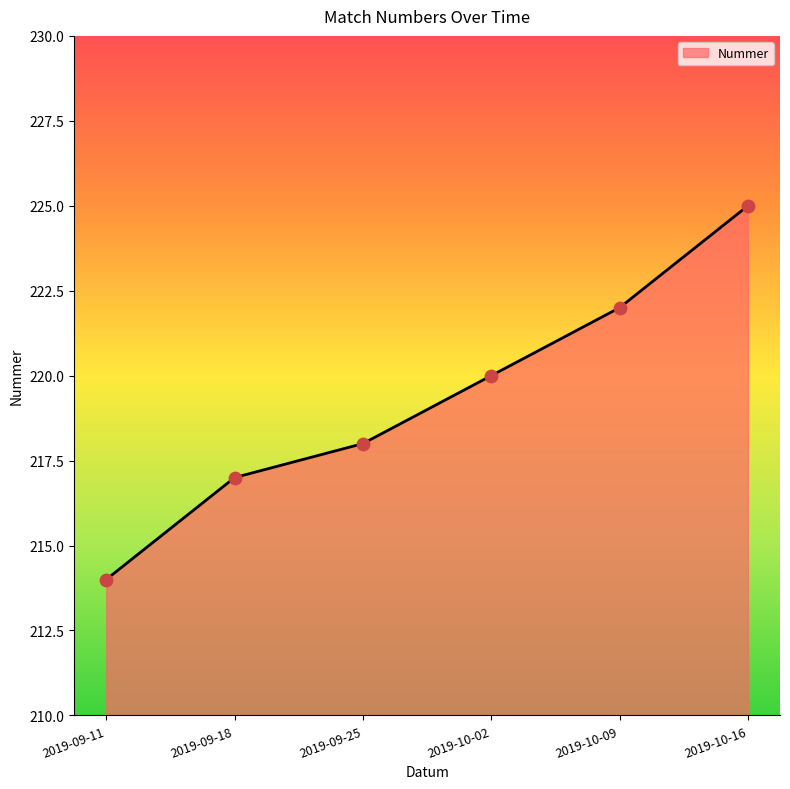

What is the ratio of the value at 2019-09-18 to the value at 2019-10-16?

1.0